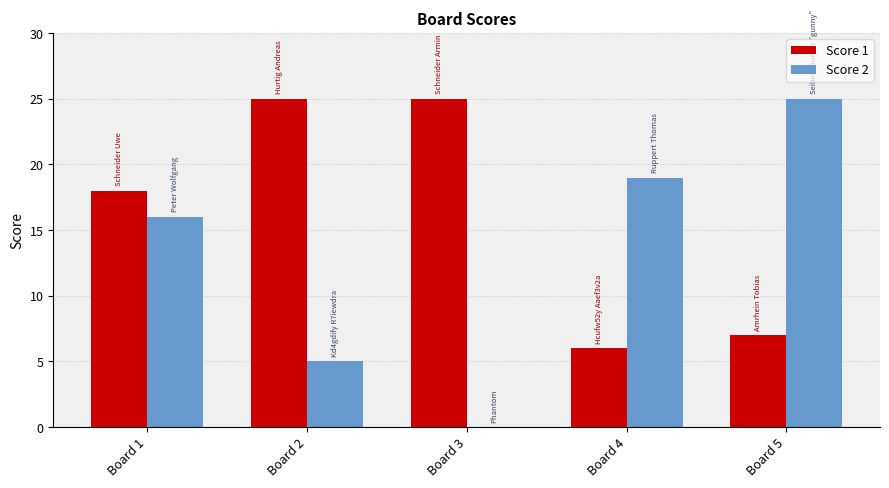

What are all the series names shown in the legend?

Score 1, Score 2